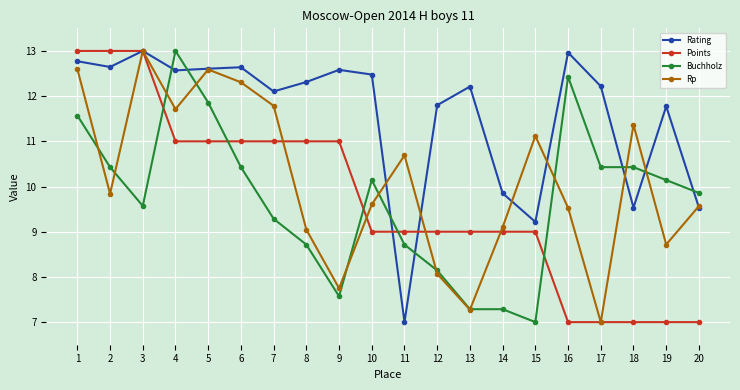

True or false: Buchholz has more than 1 interior local peaks.

True